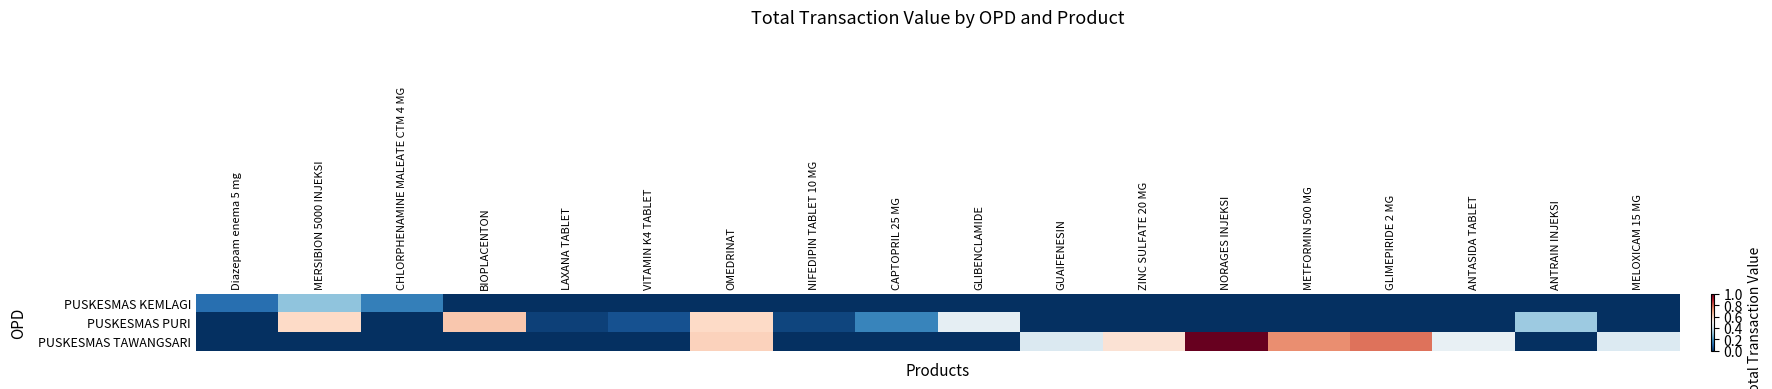

Rank the series at CAPTOPRIL 25 MG from highest to lowest value.

PUSKESMAS PURI, PUSKESMAS KEMLAGI, PUSKESMAS TAWANGSARI